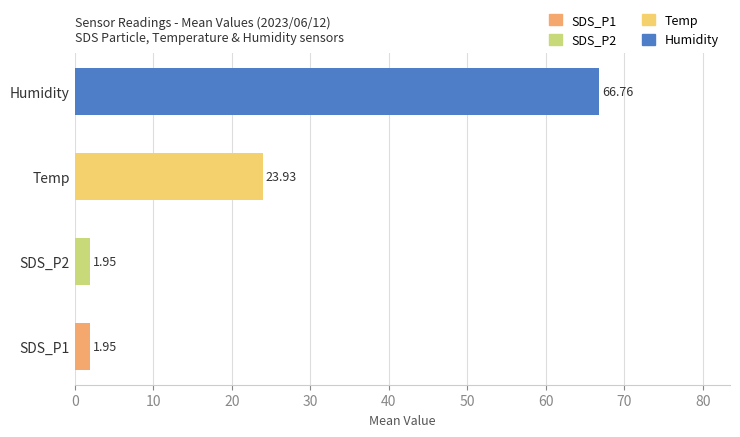

Which category has the highest value across all series?

Humidity